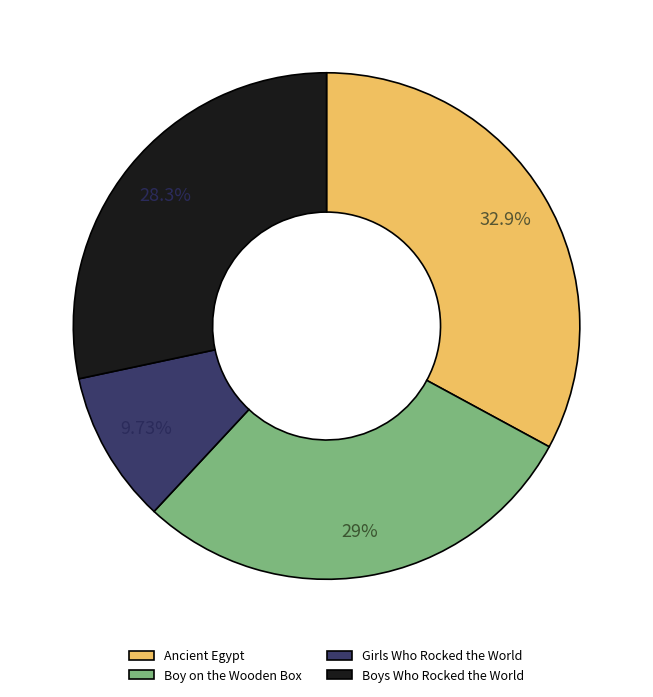

Count the number of slices in the pie.

4